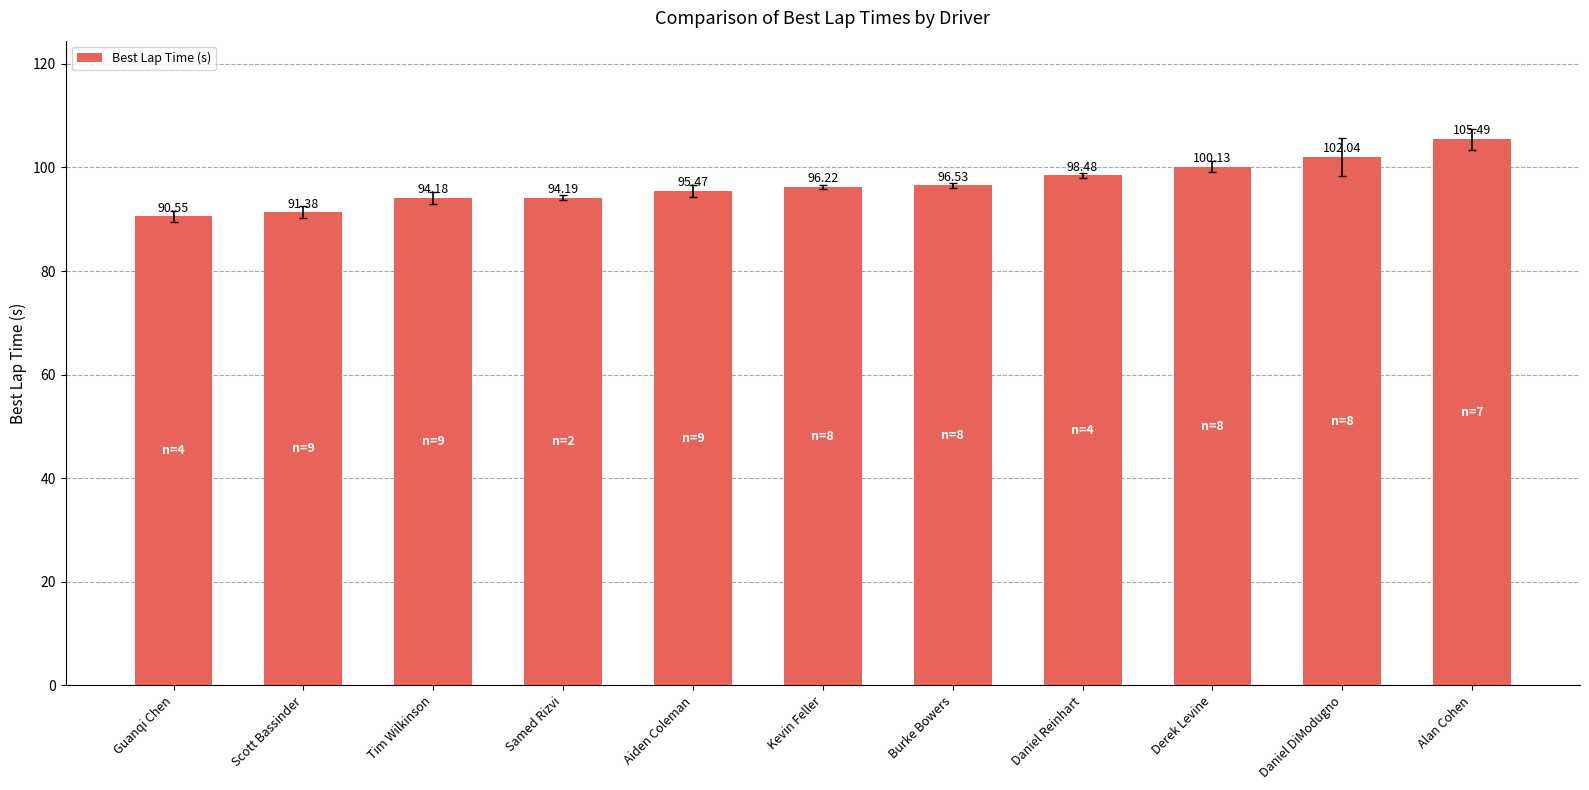

The chart shows a value of 90.5 at Guanqi Chen. True or false?

True